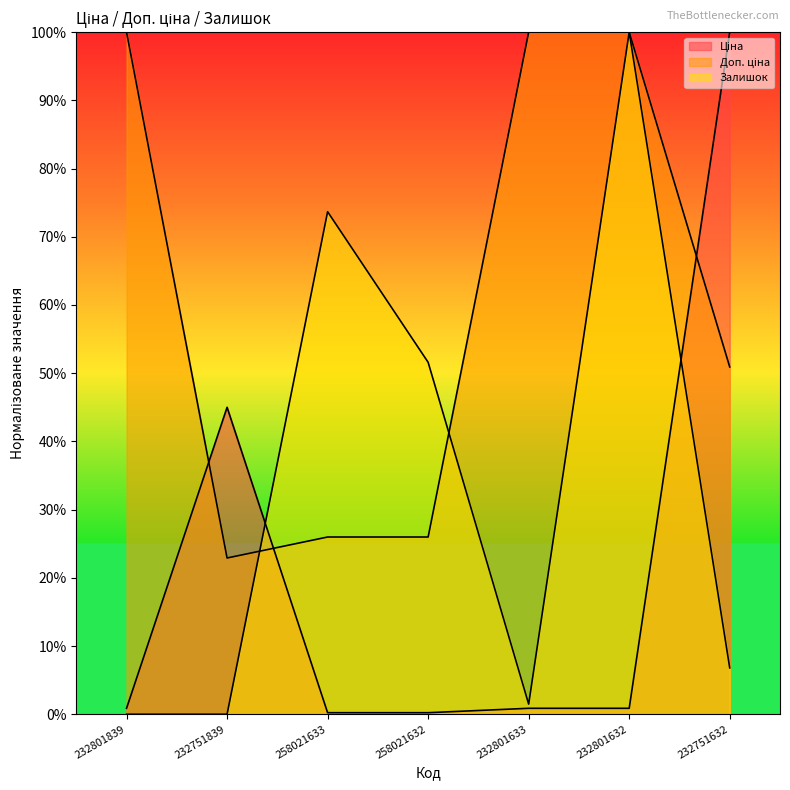

In Доп. ціна, how many points are lower than both neighbors (excluding endpoints)?

1